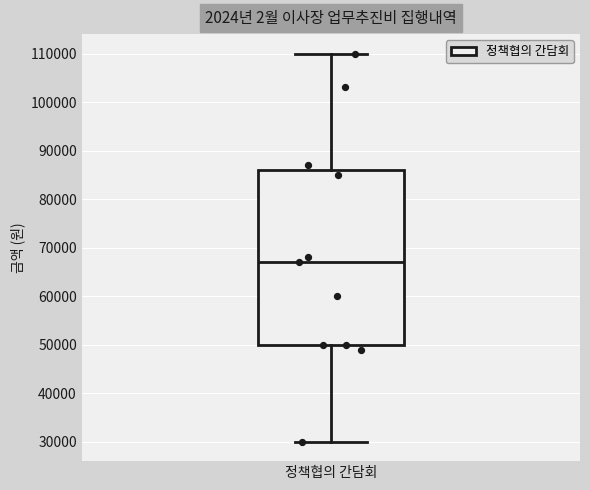

Transcribe this box plot: give where the median line is, the range the box spans, and where the two whiskers end, as read against the y-axis. The values are not printed on the chart, so give them approximately, as read against the axis.

median 67000, box 50000 to 86000, whiskers 30000 to 110000